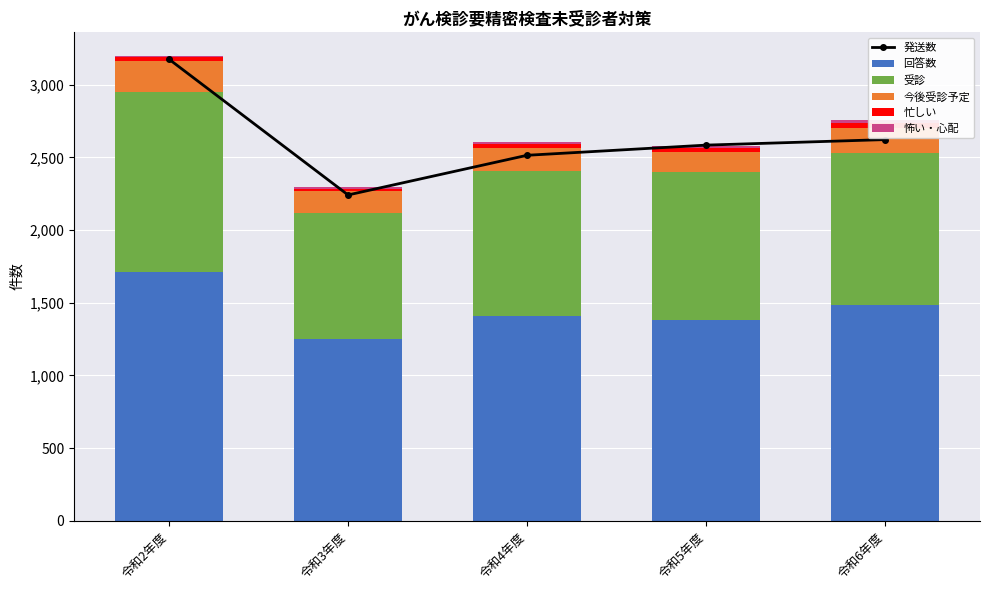

Between 令和4年度 and 令和5年度, which is larger?

令和5年度